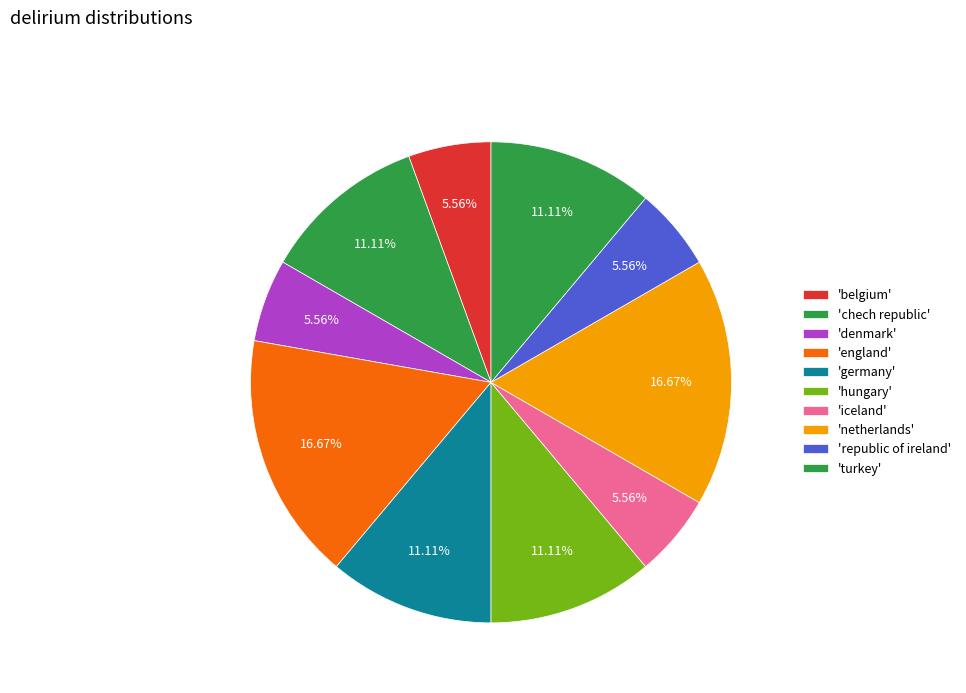

How many slices are in this pie chart?

10